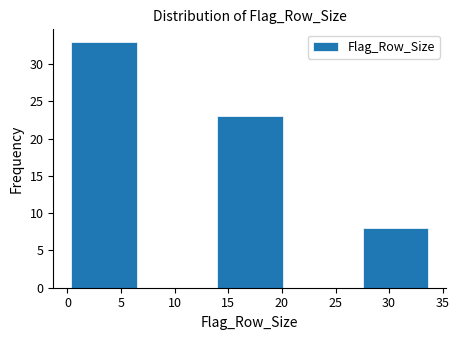

Over which range of the x-axis is the bar tallest?

0.0 to 6.8